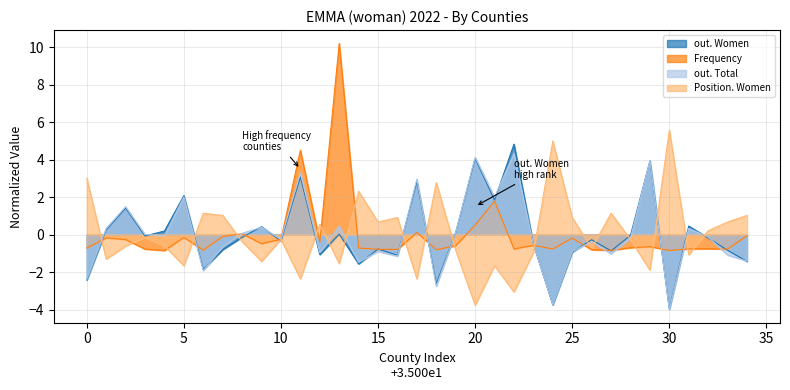

How many values in the Frequency series are below 0?

29